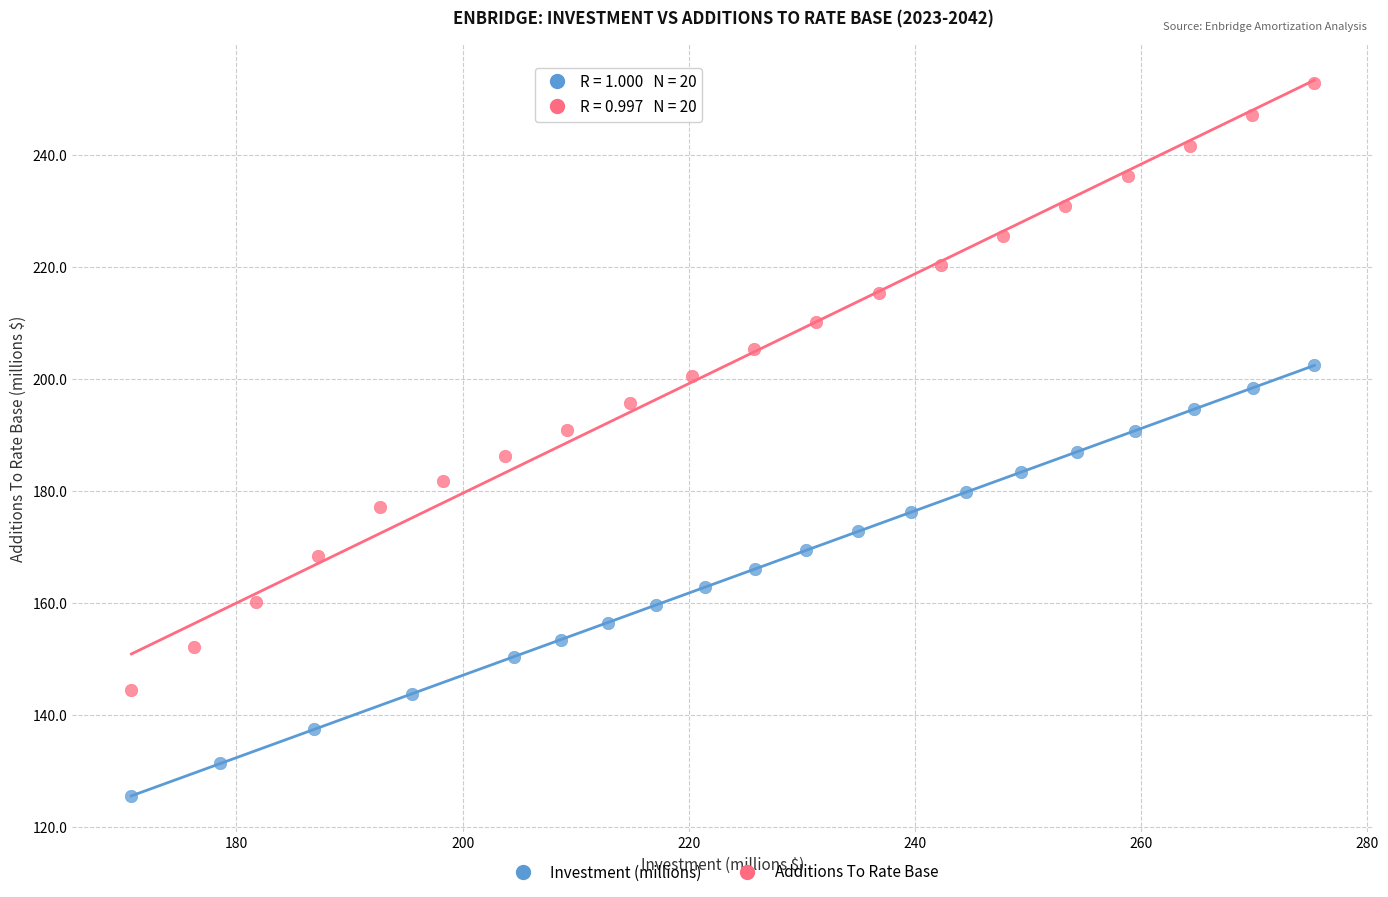

Which series reaches the minimum Y coordinate?

Investment (millions)